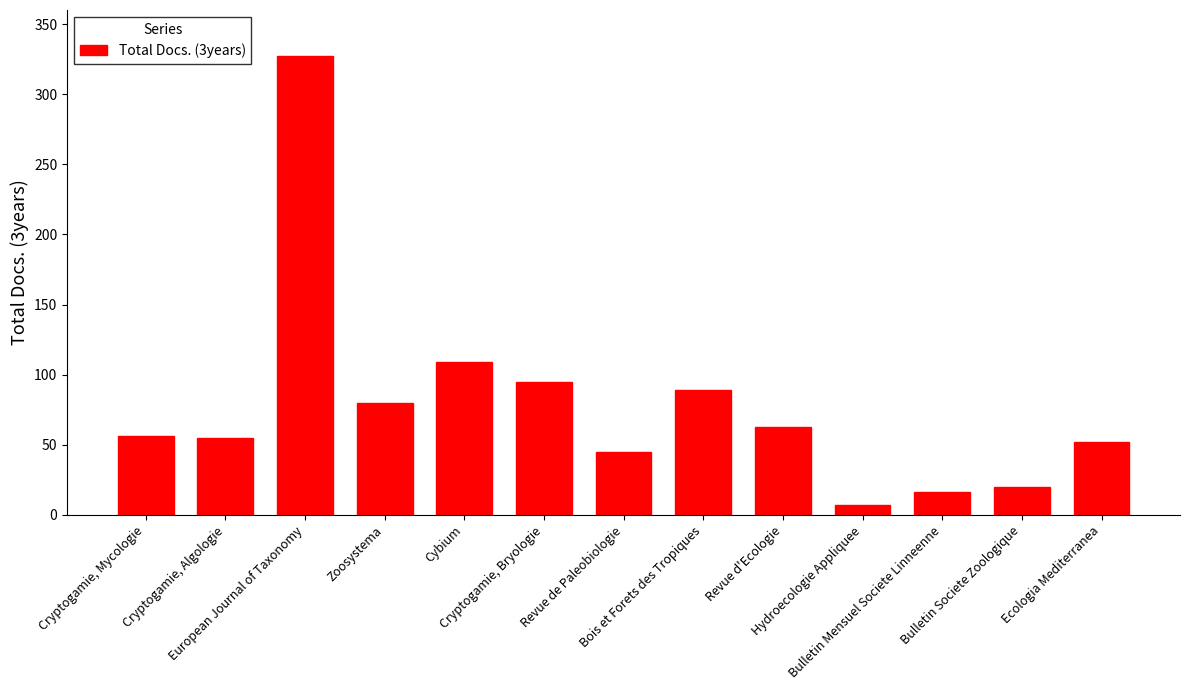

What is the maximum value shown in the chart?

327